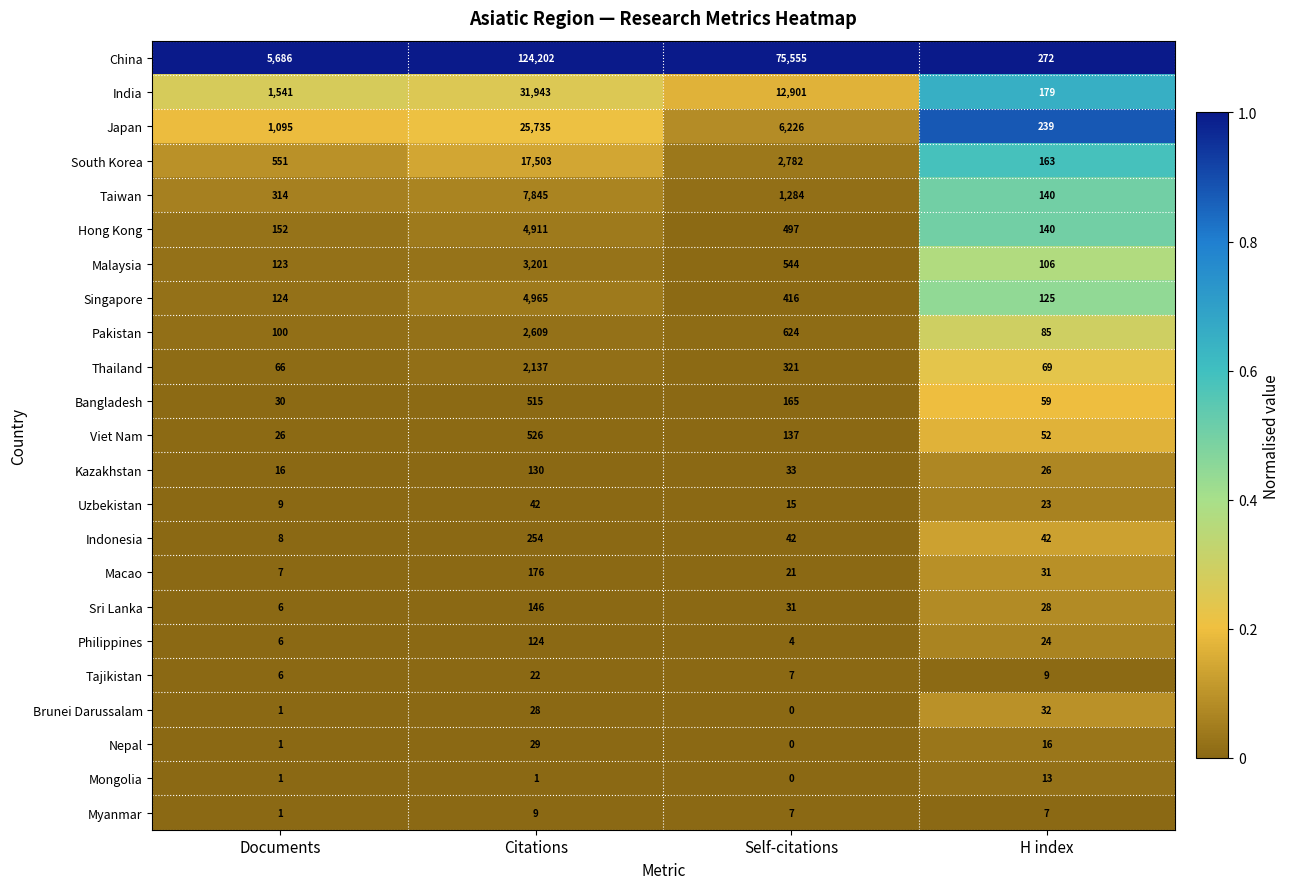

At which category is the sum across all series the highest?

Citations